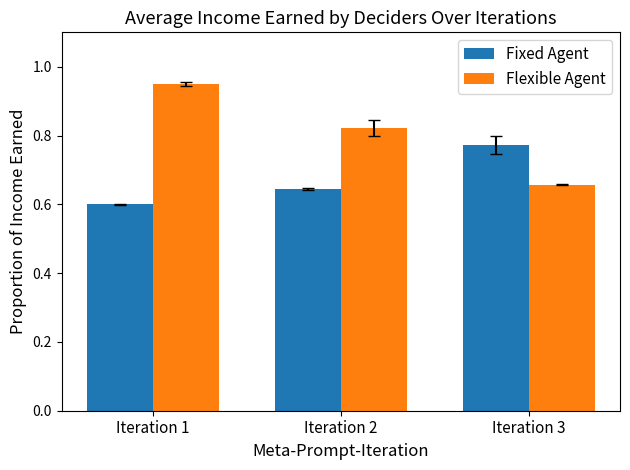

What is the difference between the maximum and minimum values in the Fixed Agent series?

0.2